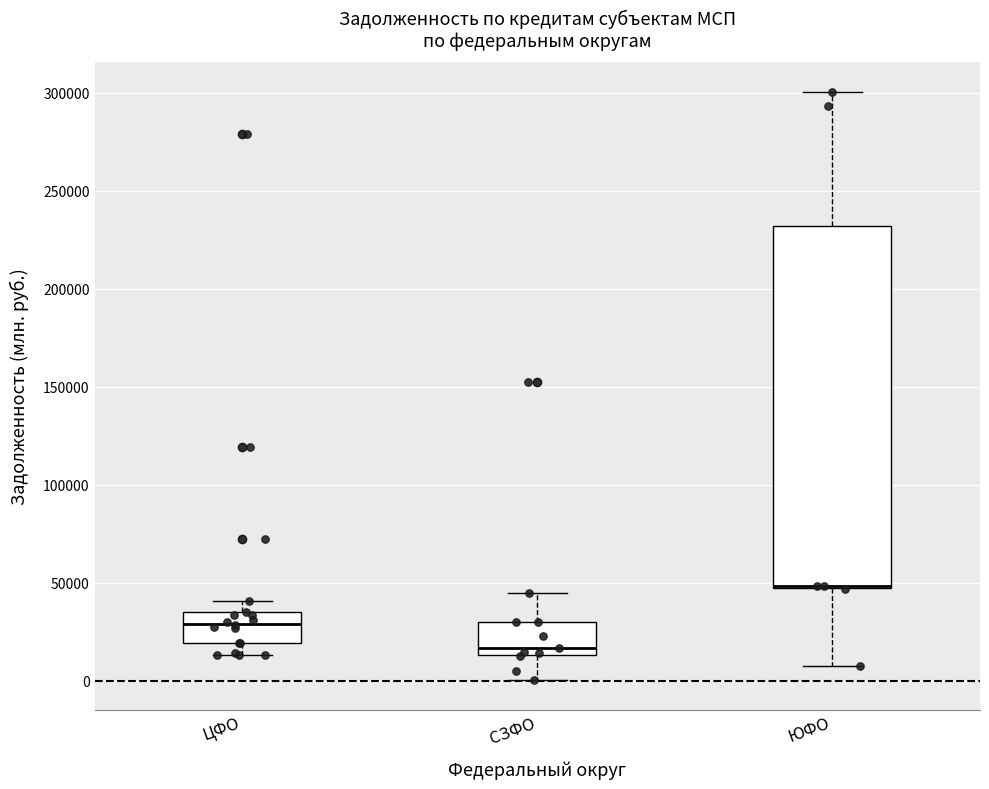

Which box is the tallest, from its lower edge to its upper edge?

ЮФО